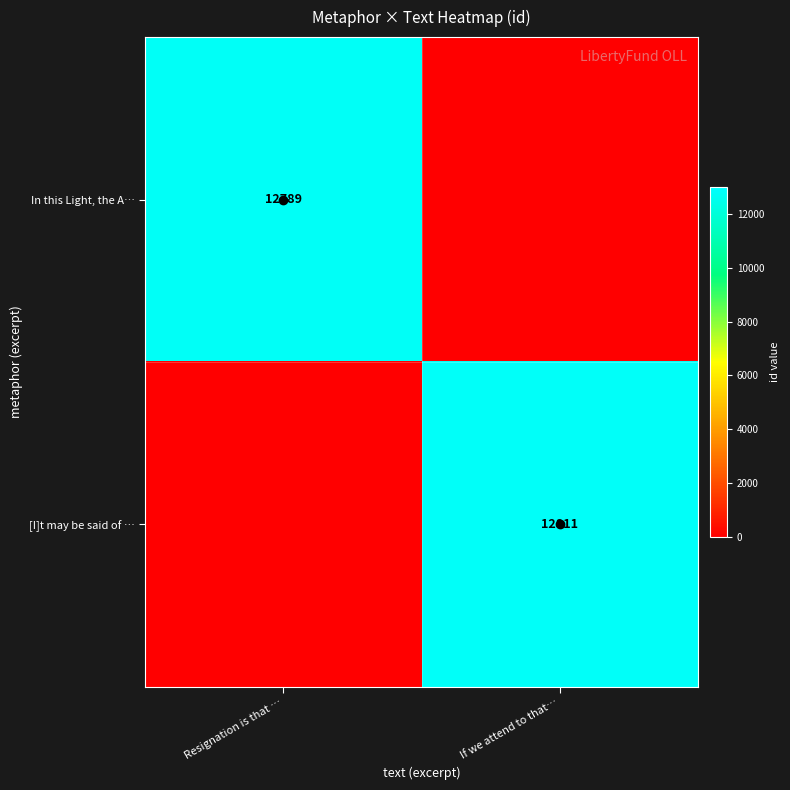

List the labels in order of In this Light, the A… value, smallest first.

If we attend to that…, Resignation is that …